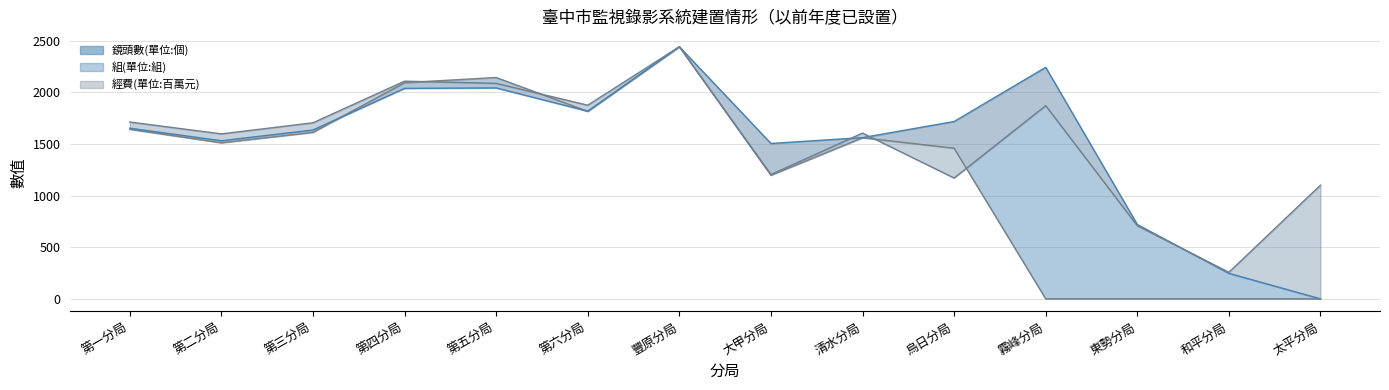

At which category does 鏡頭數(單位:個) reach its first local valley?

第二分局